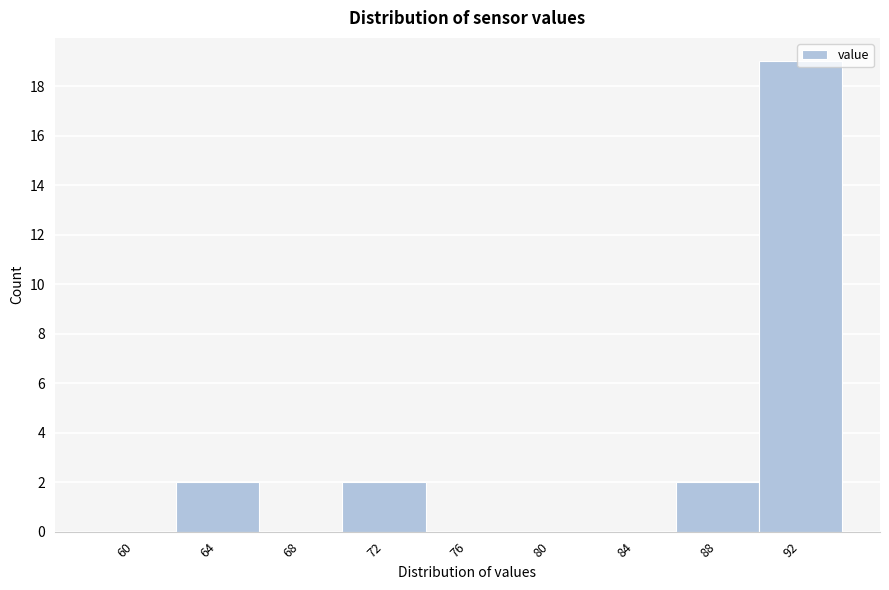

Which has a higher value, 84 or 88?

88